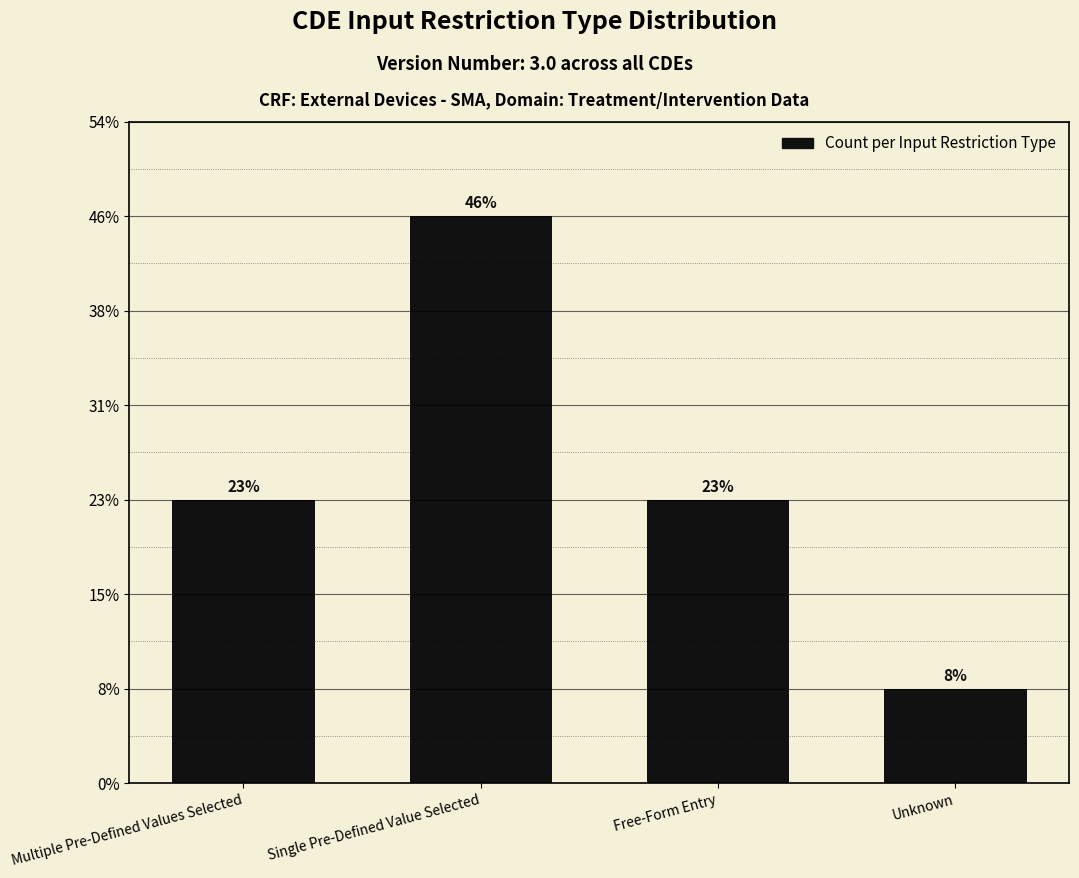

Are the bars horizontal?

No